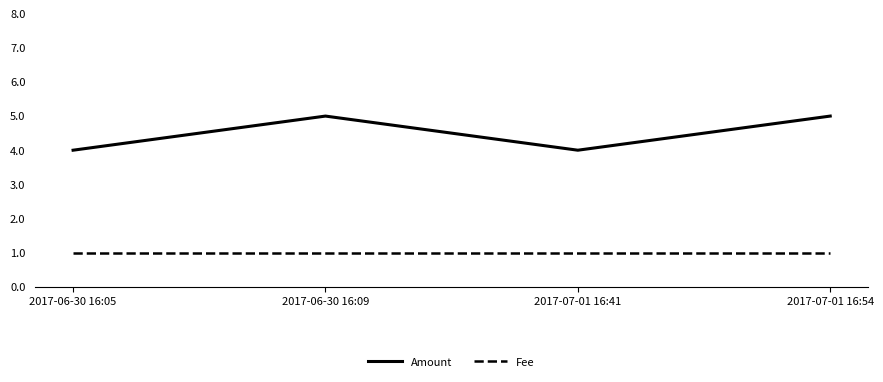

Which series has the largest total across all categories?

Amount